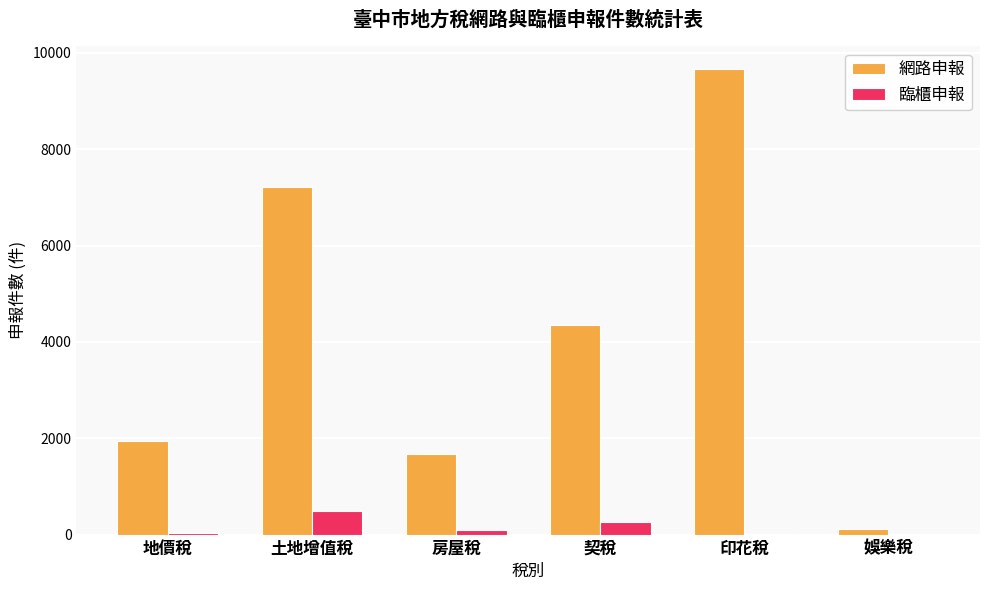

At which label does 網路申報 reach its peak?

印花稅